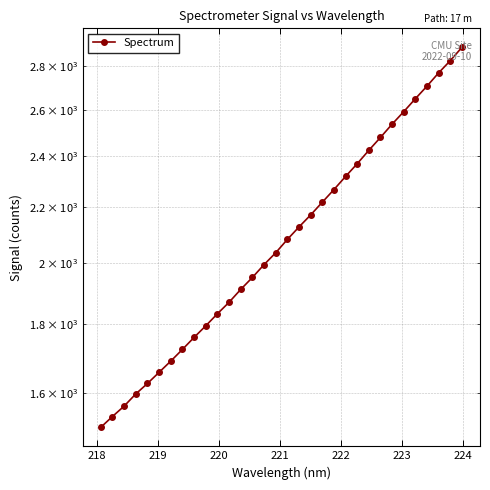

How many values are below 2081?

16